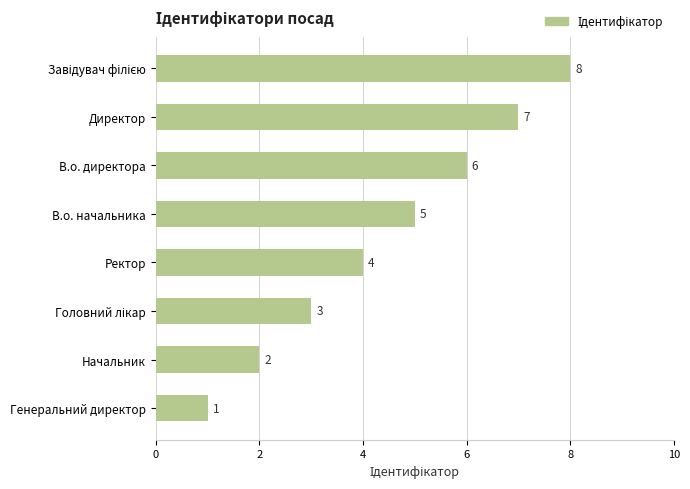

What is the difference between the second highest and second lowest values?

5